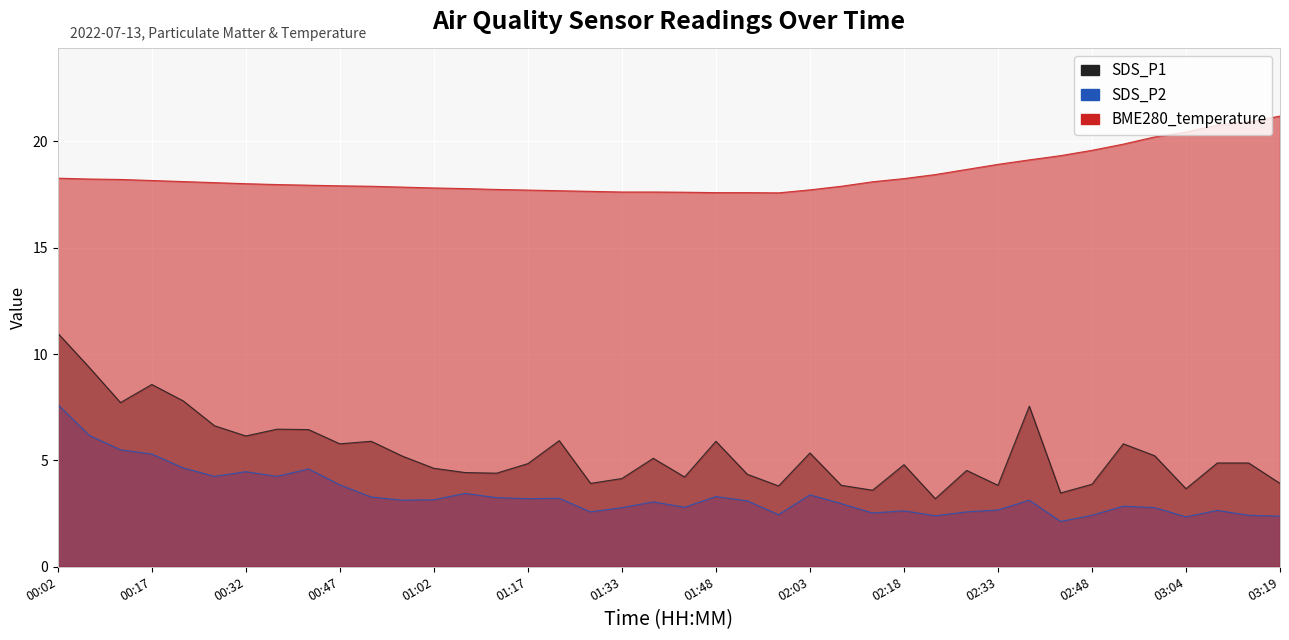

Reading right to left, transcribe all the data shown in this chart.

SDS_P1: 03:19=3.9	03:14=4.9	03:09=4.9	03:04=3.7	02:59=5.2	02:53=5.8	02:48=3.9	02:43=3.5	02:38=7.5	02:33=3.8	02:28=4.5	02:23=3.2	02:18=4.8	02:13=3.6	02:08=3.8	02:03=5.3	01:58=3.8	01:53=4.3	01:48=5.9	01:43=4.2	01:38=5.1	01:33=4.2	01:28=3.9	01:23=5.9	01:17=4.8	01:12=4.4	01:07=4.4	01:02=4.6	00:57=5.2	00:52=5.9	00:47=5.8	00:42=6.5	00:37=6.5	00:32=6.2	00:27=6.6	00:22=7.8	00:17=8.6	00:12=7.7	00:07=9.4	00:02=11.0
SDS_P2: 03:19=2.4	03:14=2.4	03:09=2.6	03:04=2.4	02:59=2.8	02:53=2.9	02:48=2.4	02:43=2.1	02:38=3.1	02:33=2.7	02:28=2.6	02:23=2.4	02:18=2.6	02:13=2.5	02:08=3.0	02:03=3.4	01:58=2.5	01:53=3.1	01:48=3.3	01:43=2.8	01:38=3.0	01:33=2.8	01:28=2.6	01:23=3.2	01:17=3.2	01:12=3.2	01:07=3.5	01:02=3.1	00:57=3.1	00:52=3.3	00:47=3.9	00:42=4.6	00:37=4.2	00:32=4.5	00:27=4.2	00:22=4.7	00:17=5.3	00:12=5.5	00:07=6.2	00:02=7.6
BME280_temperature: 03:19=21.2	03:14=20.9	03:09=20.8	03:04=20.4	02:59=20.2	02:53=19.9	02:48=19.6	02:43=19.3	02:38=19.1	02:33=18.9	02:28=18.7	02:23=18.4	02:18=18.2	02:13=18.1	02:08=17.9	02:03=17.7	01:58=17.6	01:53=17.6	01:48=17.6	01:43=17.6	01:38=17.6	01:33=17.6	01:28=17.6	01:23=17.7	01:17=17.7	01:12=17.7	01:07=17.8	01:02=17.8	00:57=17.9	00:52=17.9	00:47=17.9	00:42=17.9	00:37=18.0	00:32=18.0	00:27=18.1	00:22=18.1	00:17=18.2	00:12=18.2	00:07=18.2	00:02=18.3